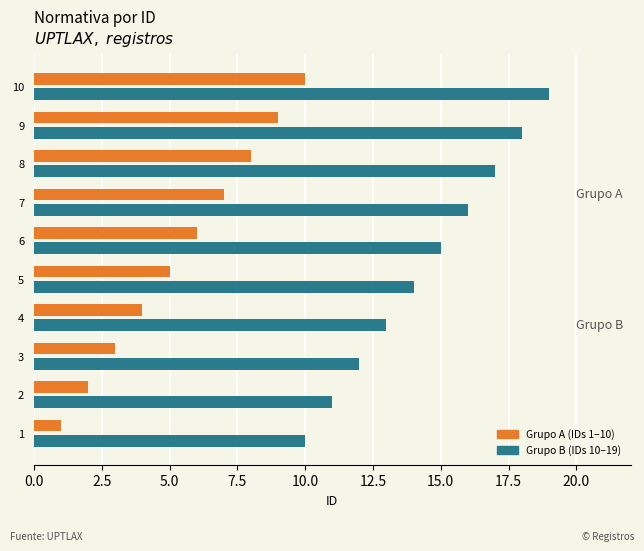

Which label corresponds to the largest value in the chart?

10